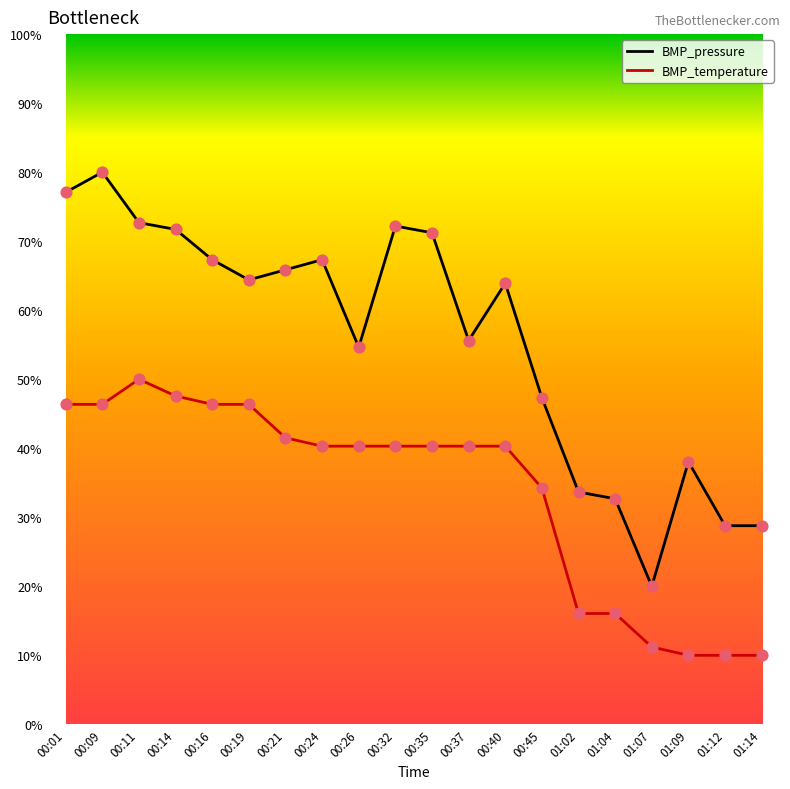

Which series has the widest spread of values?

BMP_pressure